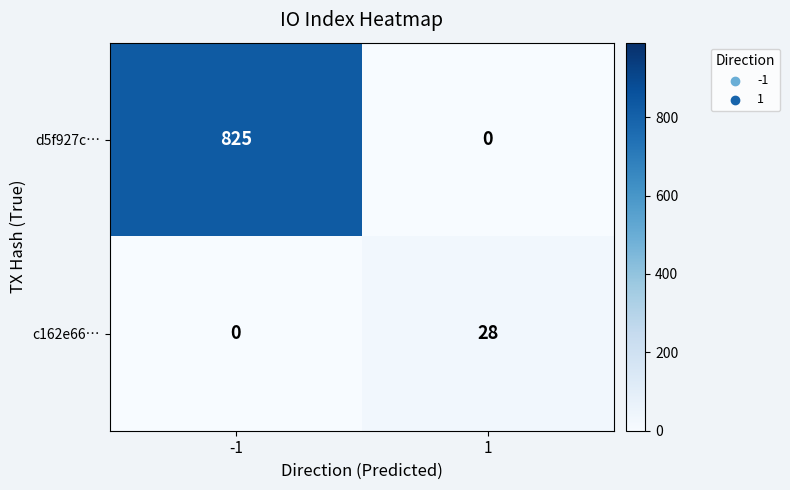

The d5f927c… series shows 825 at -1. True or false?

True